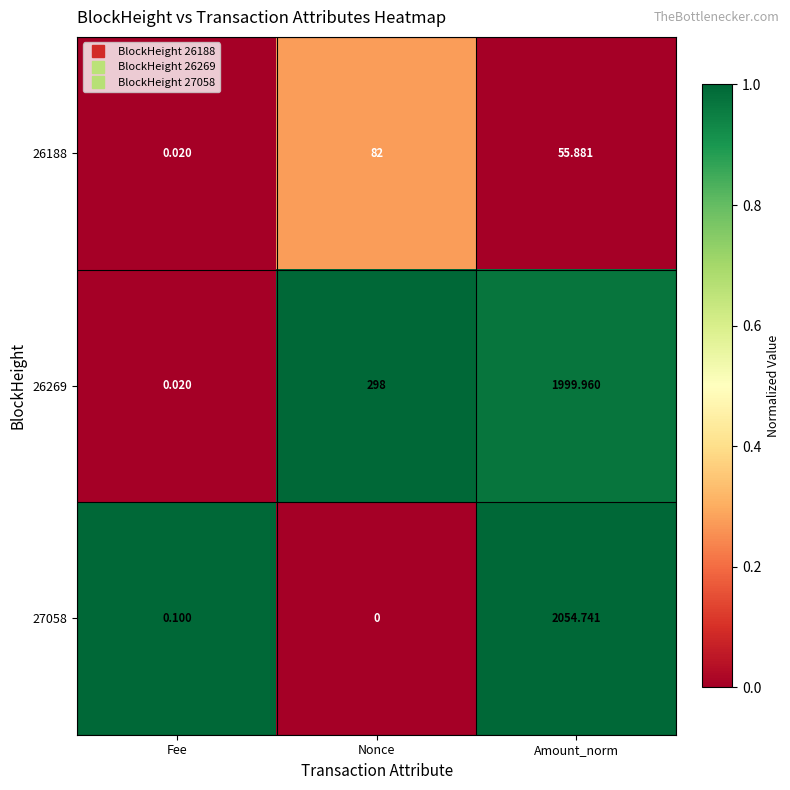

At which category is the sum across all series the highest?

Amount_norm